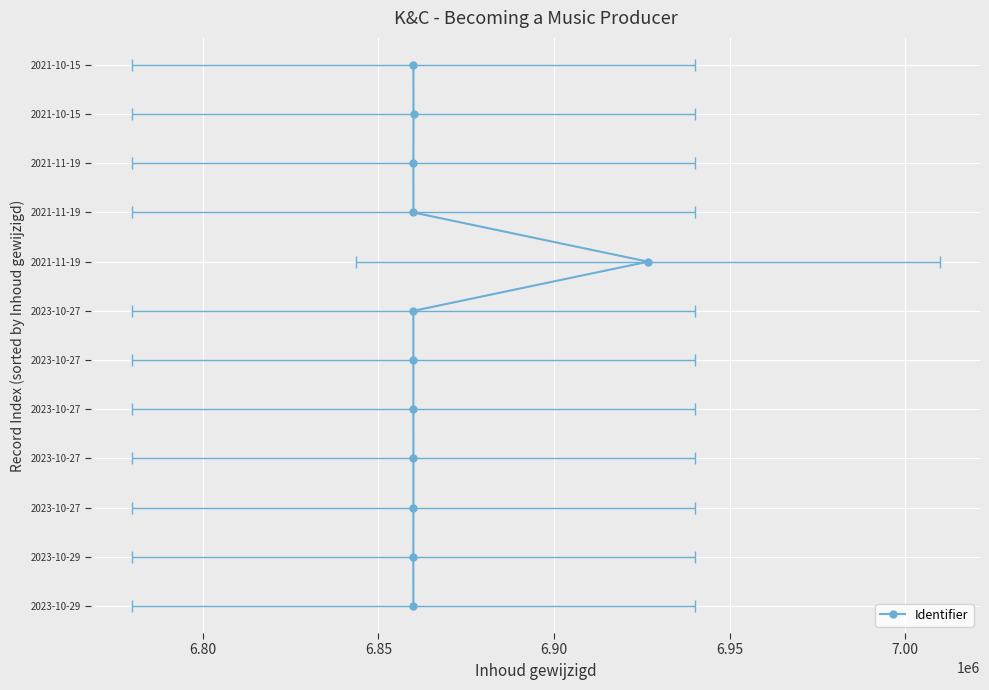

Is this an area chart (filled region under the line)?

No